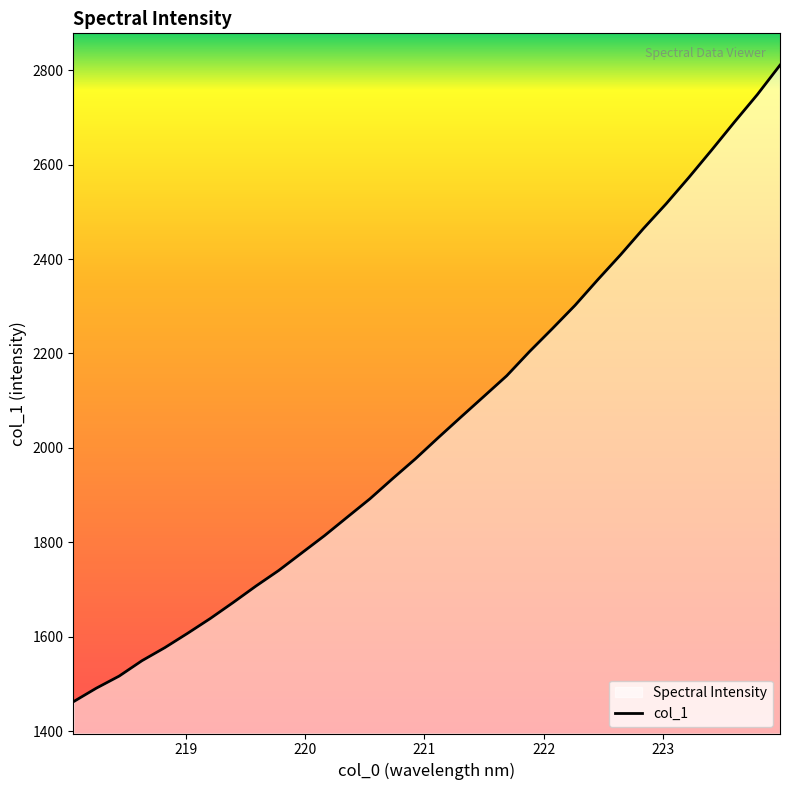

What is the minimum value shown in the chart?

1462.6